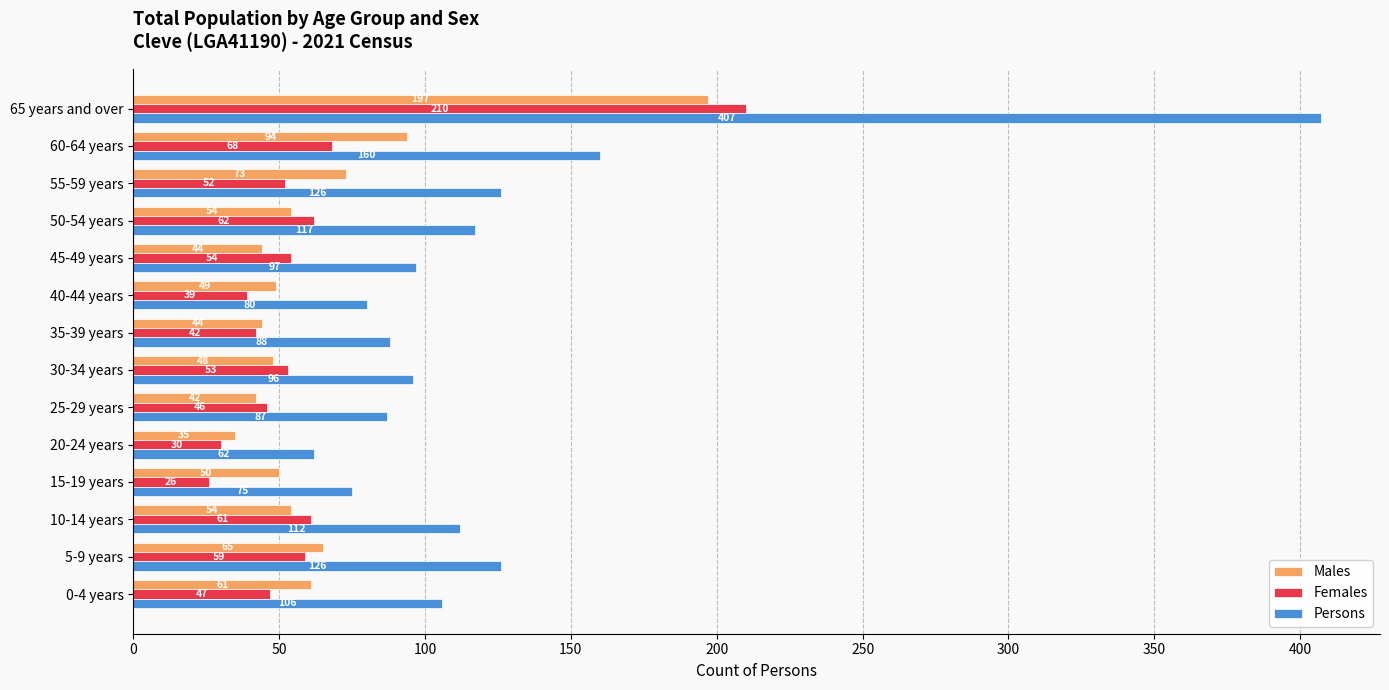

How many distinct data groups are displayed?

3